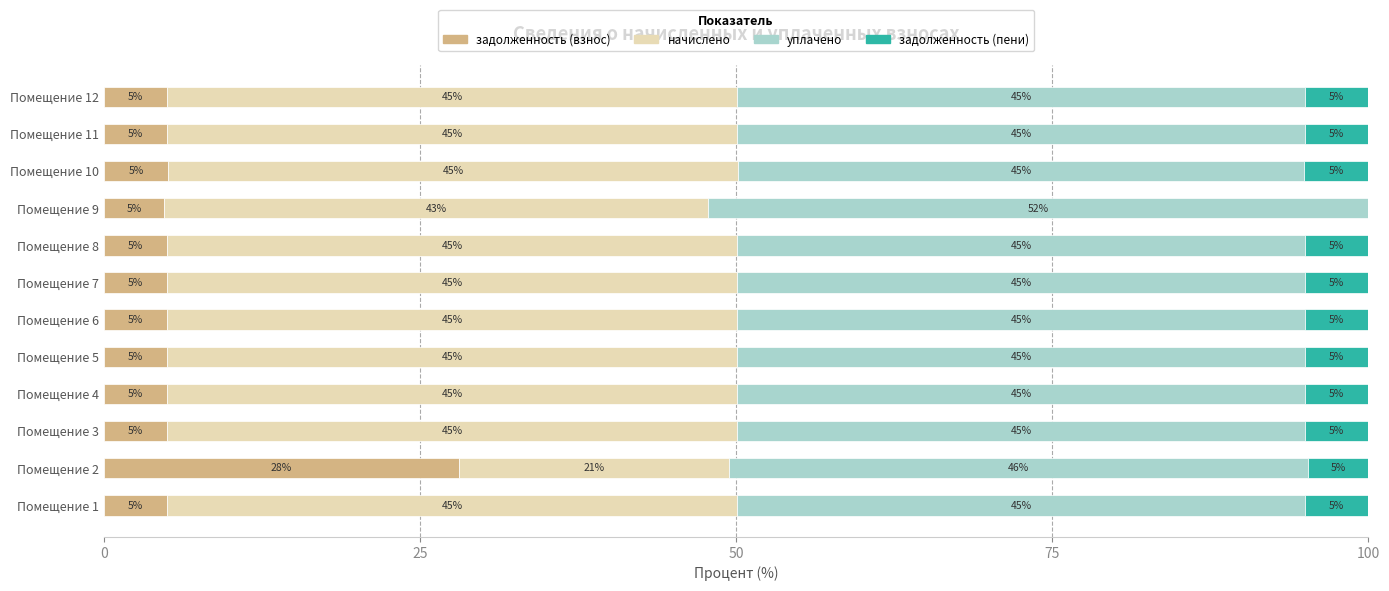

What is the highest value of the задолженность (взнос) series?

28.1